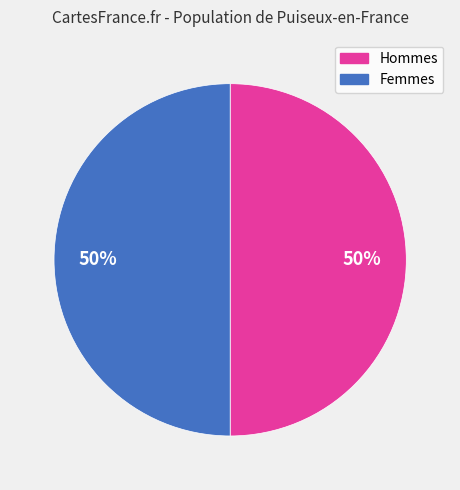

Is there any slice that represents more than half of the pie?

No